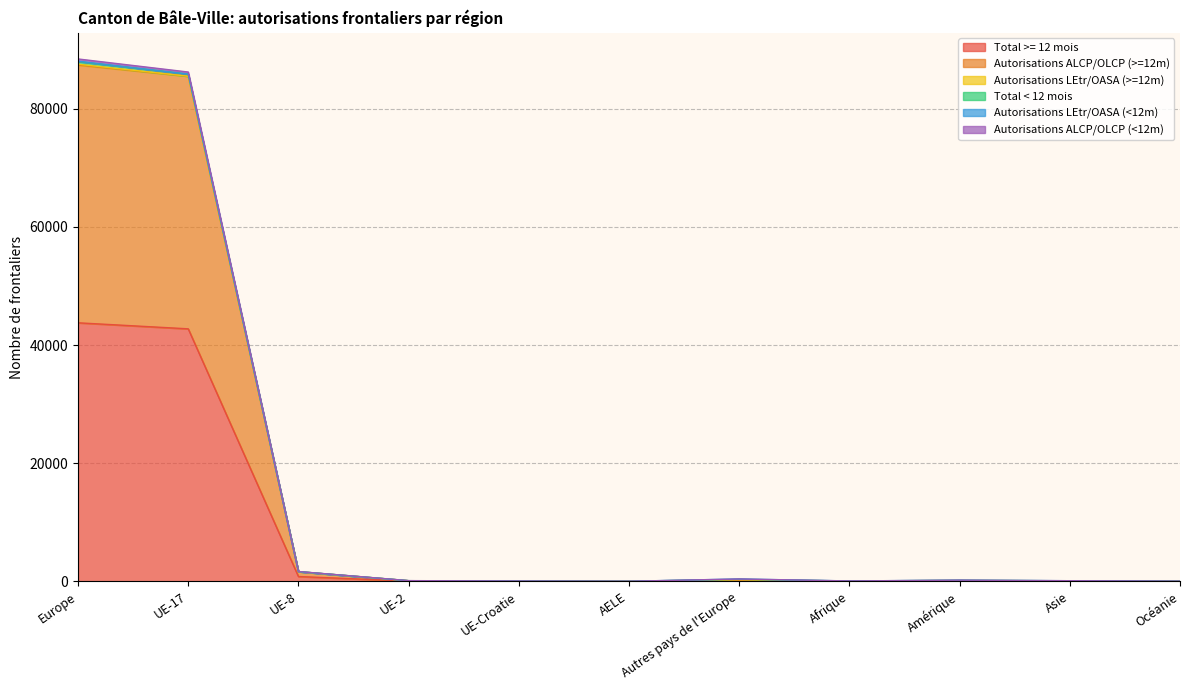

In Total < 12 mois, how many points are higher than both neighbors (excluding endpoints)?

2